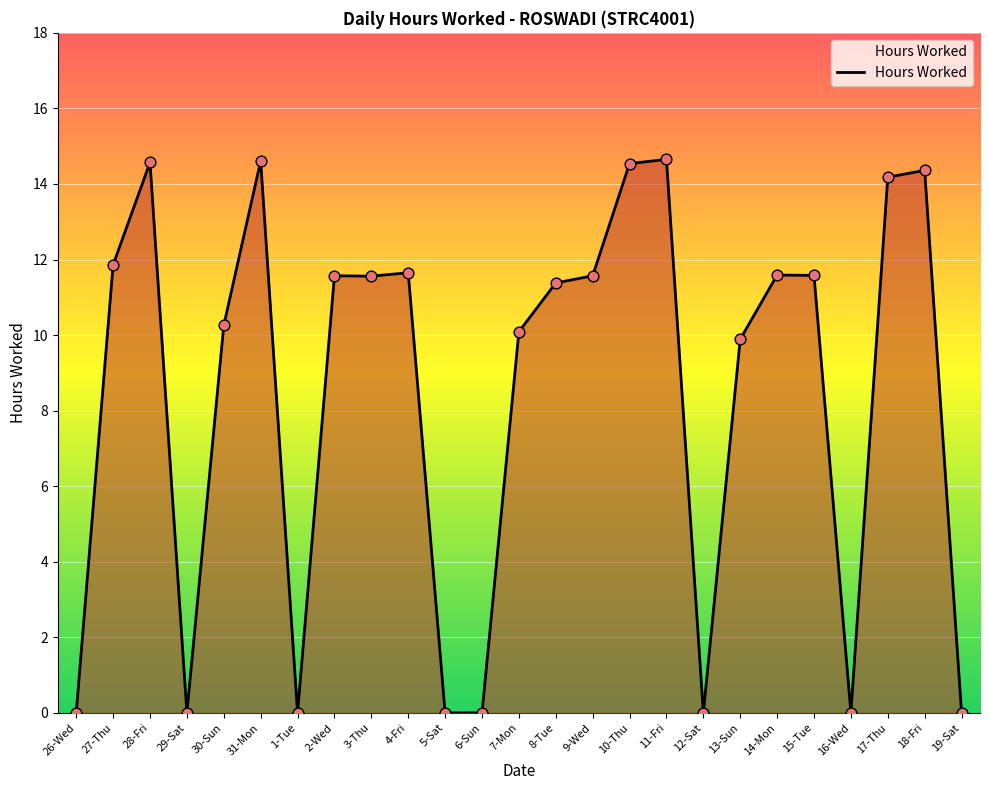

Between 16-Wed and 28-Fri, which is larger?

28-Fri